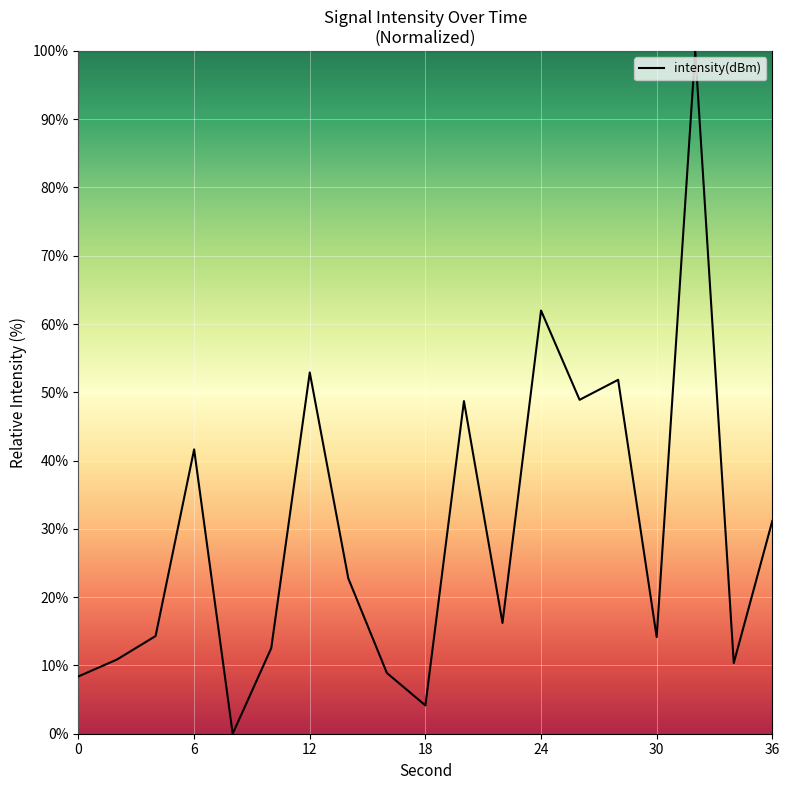

What is the difference between the second highest and second lowest values?

57.8